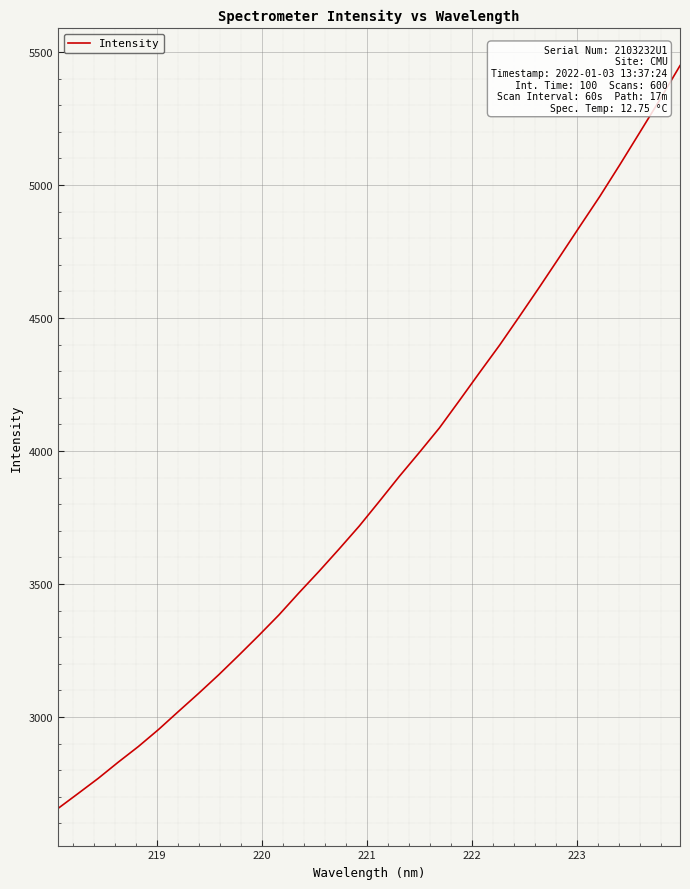

Reading left to right, what are all the values shown in this chart?

2656.2	2712.4	2769.3	2830.3	2889.0	2952.8	3021.2	3088.9	3158.7	3232.0	3306.8	3383.8	3467.0	3547.9	3631.8	3717.7	3810.5	3904.7	3994.9	4087.0	4190.4	4295.0	4398.2	4507.3	4617.9	4730.8	4844.7	4957.7	5076.9	5198.9	5321.7	5449.2